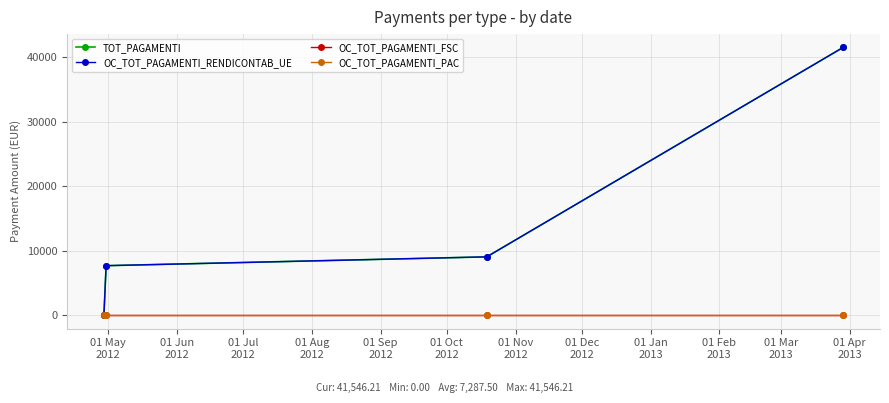

Does the chart display data point markers on the line(s)?

Yes